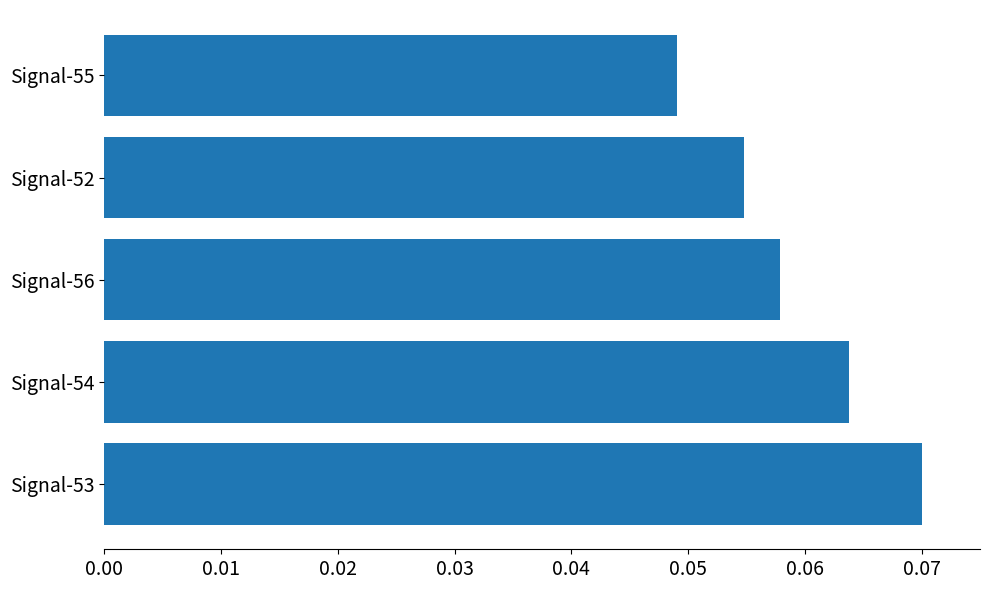

Does the chart contain stacked bars?

No